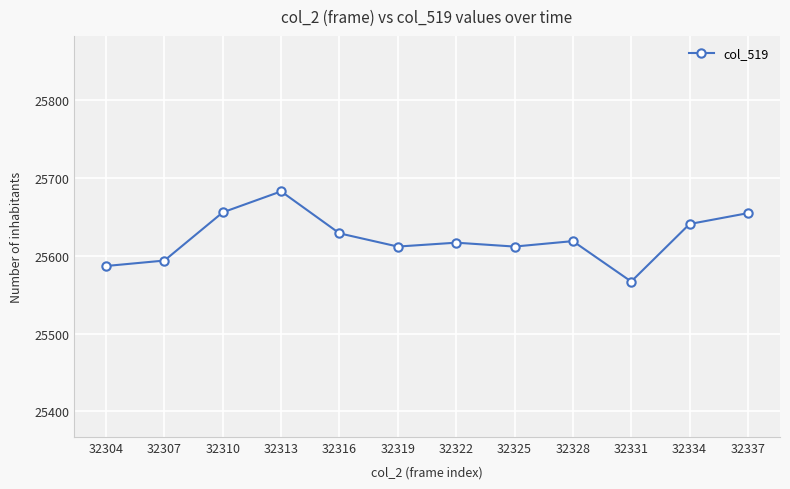

How many data points does each series have?

12